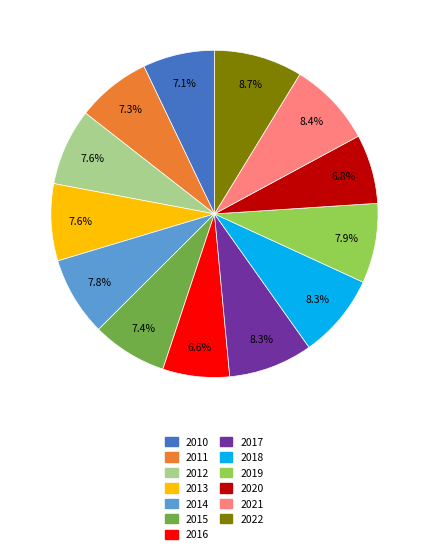

Is the sum of 2015 and 2019 greater than half?

No